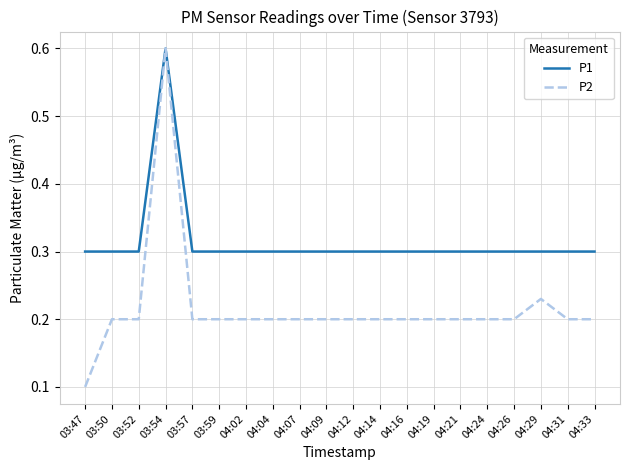

What is the lowest value of the P1 series?

0.3